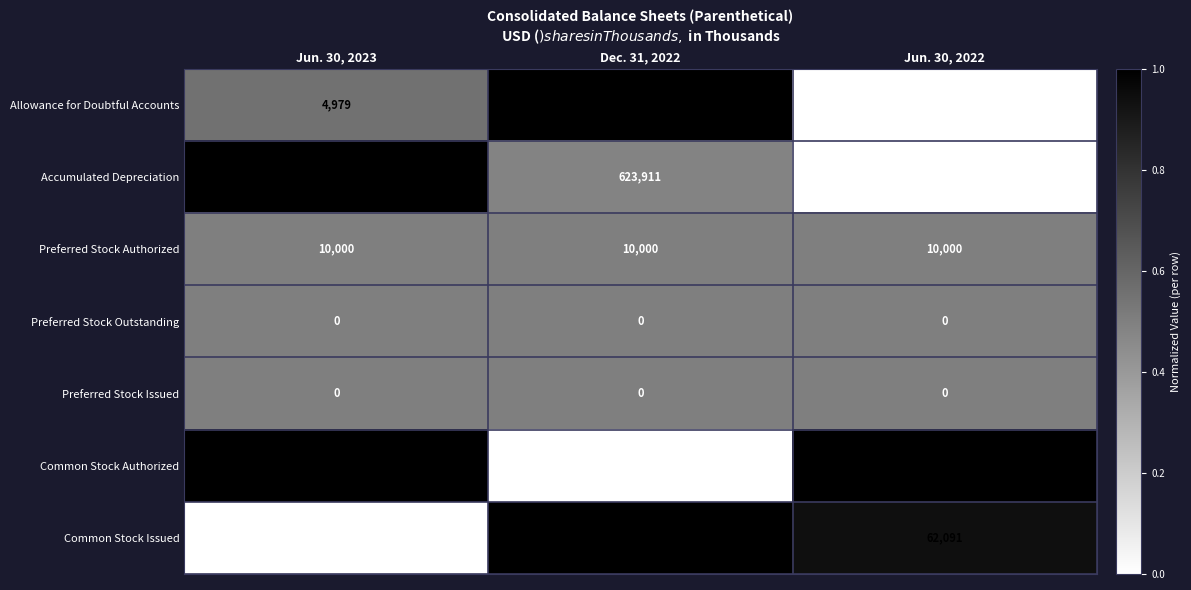

What is the greatest value displayed?

1.0